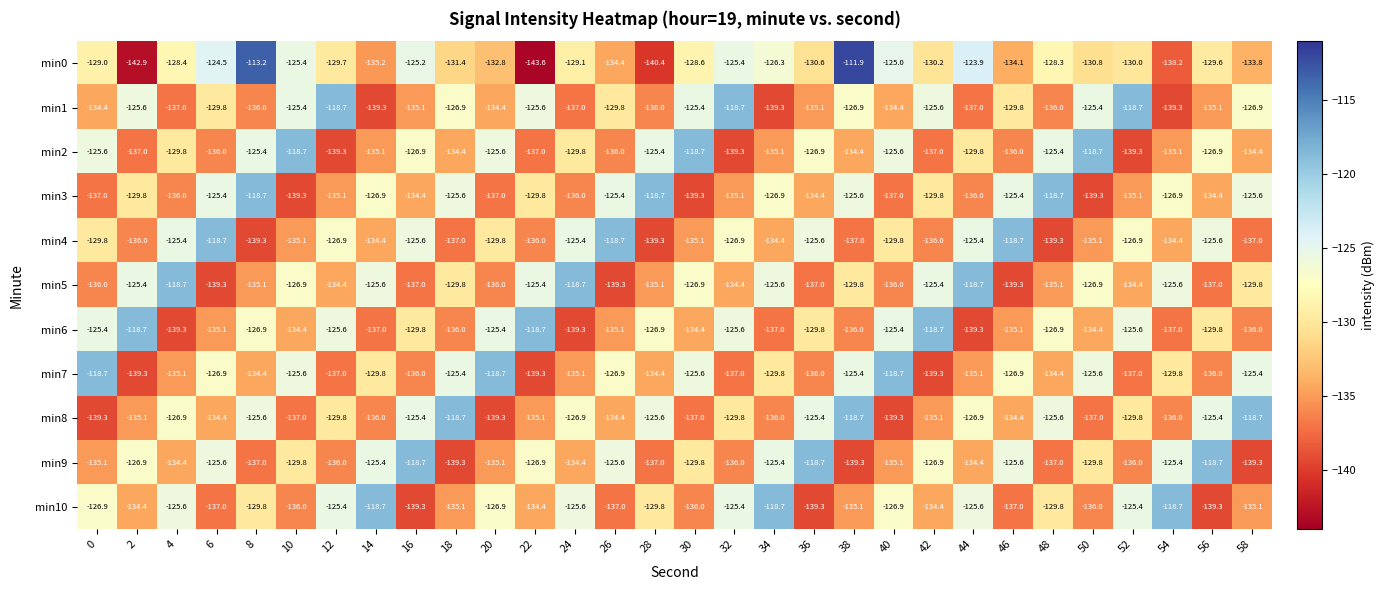

What is the total value across all series at 46?

-1442.3